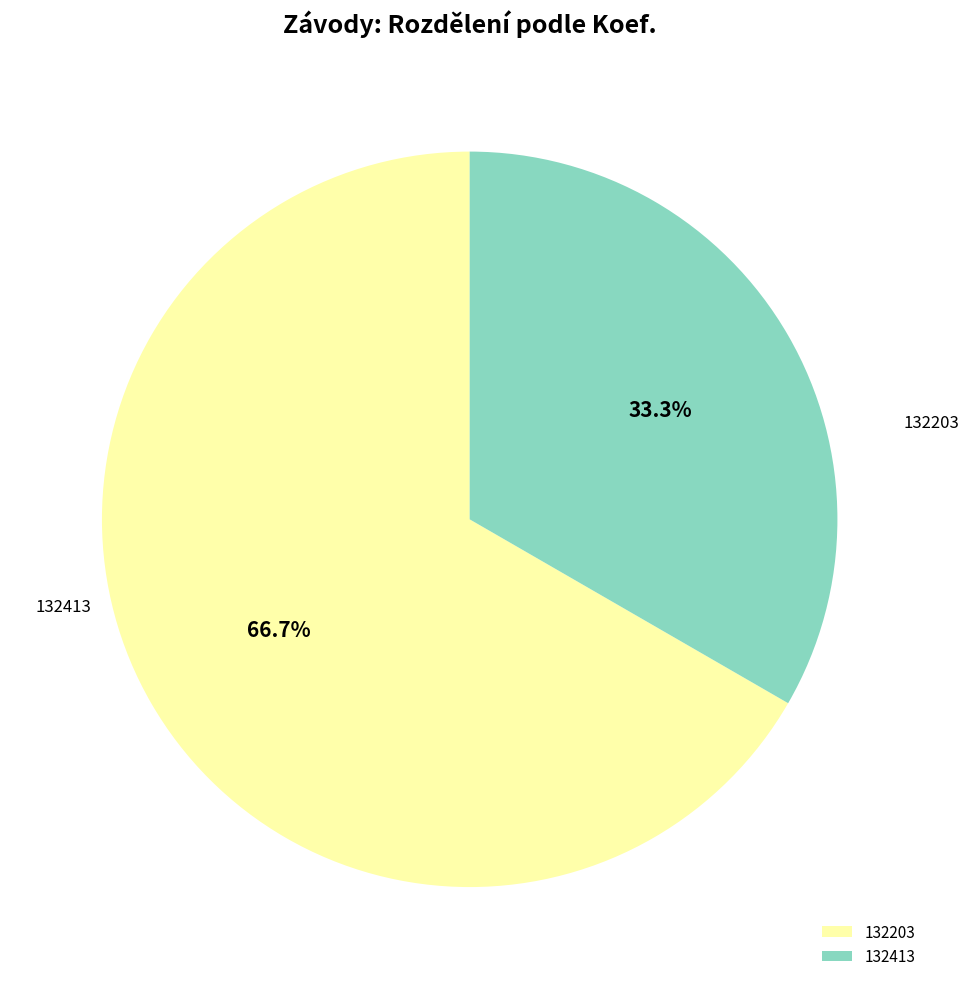

What is the largest slice in the pie chart?

132203